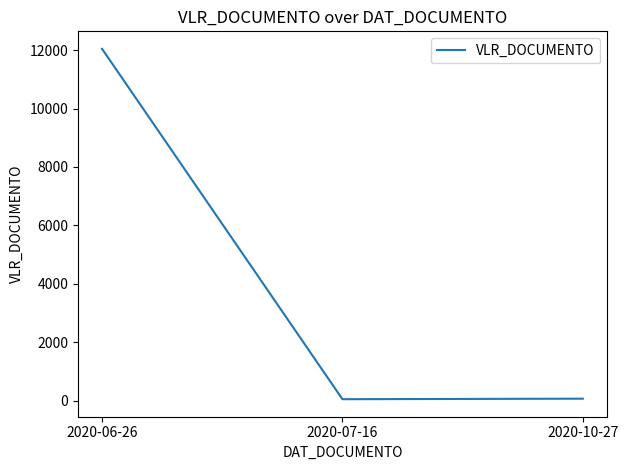

The value at 2020-06-26 is 12043.7. True or false?

True